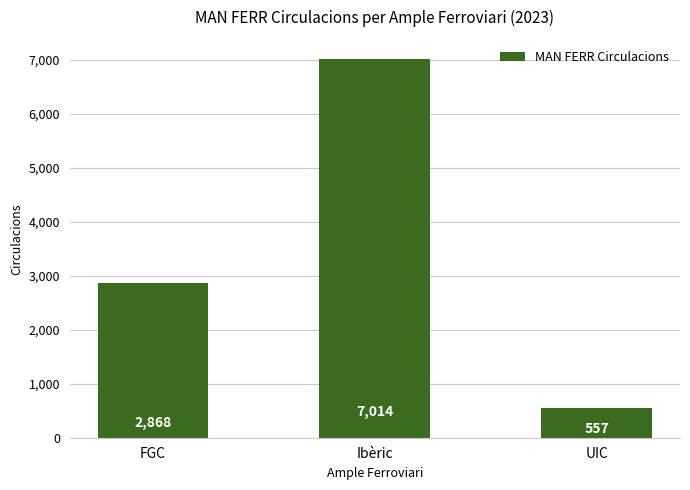

What is the label of the 3rd bar from the left?

UIC